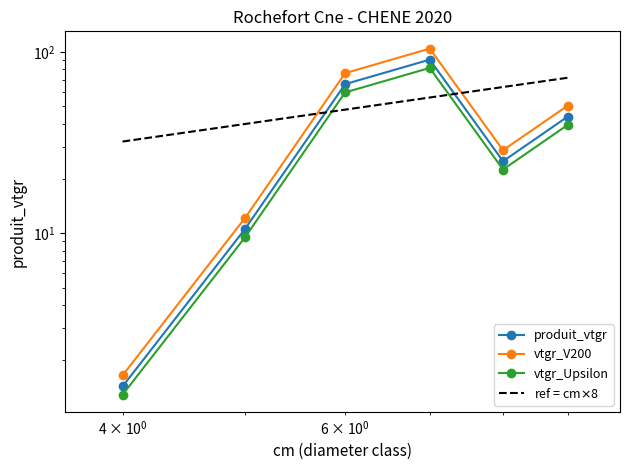

What are all the series names shown in the legend?

produit_vtgr, vtgr_V200, vtgr_Upsilon, ref = cm$\times$8